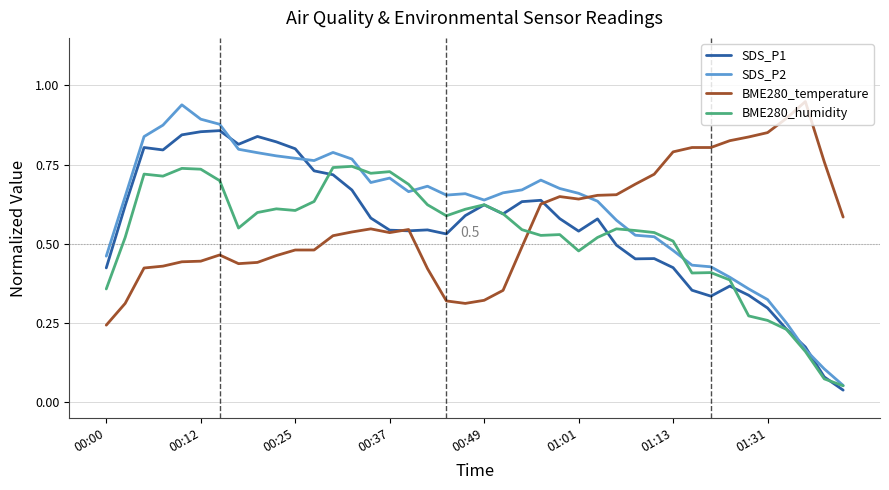

Which series ends up on top after the final intersection of BME280_temperature and SDS_P2?

BME280_temperature